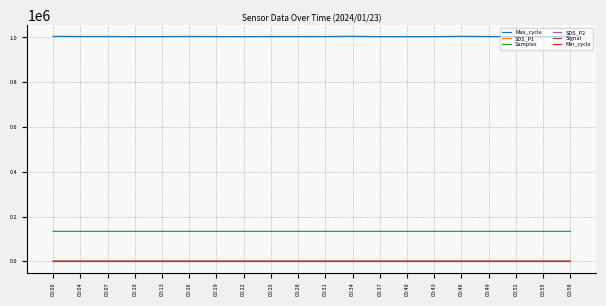

What is the difference between the Signal values at 00:19 and 00:40?

2.0